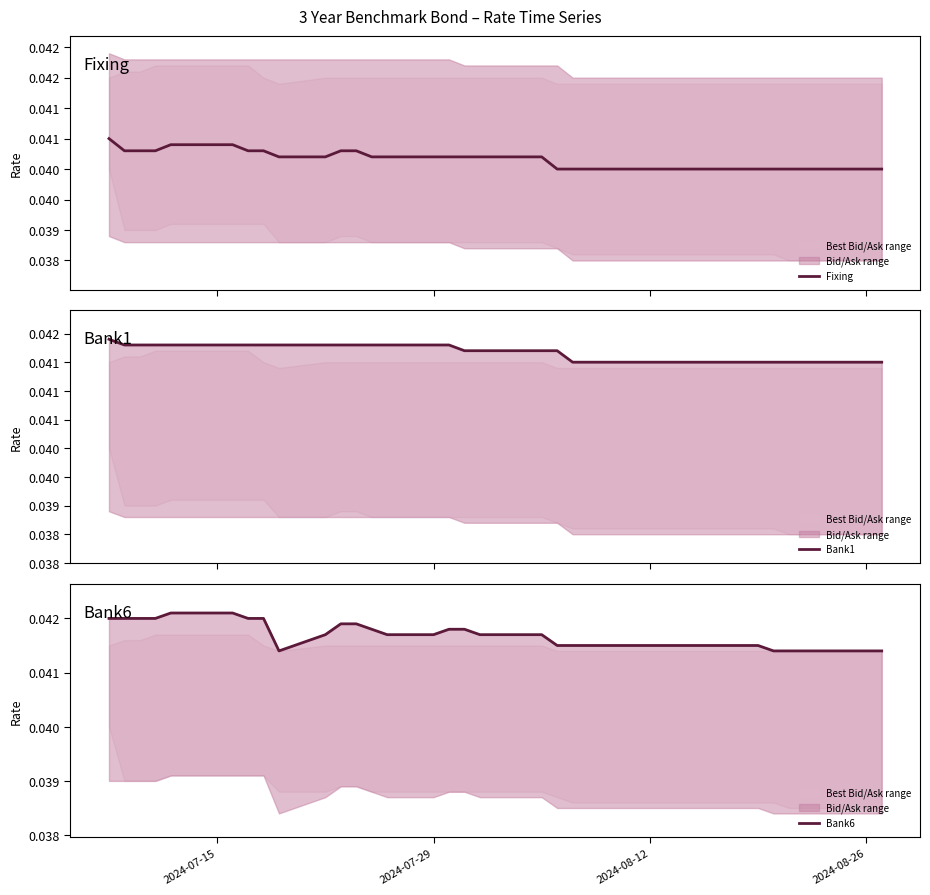

Reading right to left, extract all data points from this chart.

Fixing: 0.0	0.0	0.0	0.0	0.0	0.0	0.0	0.0	0.0	0.0	0.0	0.0	0.0	0.0	0.0	0.0	0.0	0.0	0.0	0.0	0.0	0.0	0.0	0.0	0.0	0.0	0.0	0.0	0.0	0.0	0.0	0.0	0.0	0.0	0.0	0.0	0.0
Bank1: 0.0	0.0	0.0	0.0	0.0	0.0	0.0	0.0	0.0	0.0	0.0	0.0	0.0	0.0	0.0	0.0	0.0	0.0	0.0	0.0	0.0	0.0	0.0	0.0	0.0	0.0	0.0	0.0	0.0	0.0	0.0	0.0	0.0	0.0	0.0	0.0	0.0
Bank6: 0.0	0.0	0.0	0.0	0.0	0.0	0.0	0.0	0.0	0.0	0.0	0.0	0.0	0.0	0.0	0.0	0.0	0.0	0.0	0.0	0.0	0.0	0.0	0.0	0.0	0.0	0.0	0.0	0.0	0.0	0.0	0.0	0.0	0.0	0.0	0.0	0.0